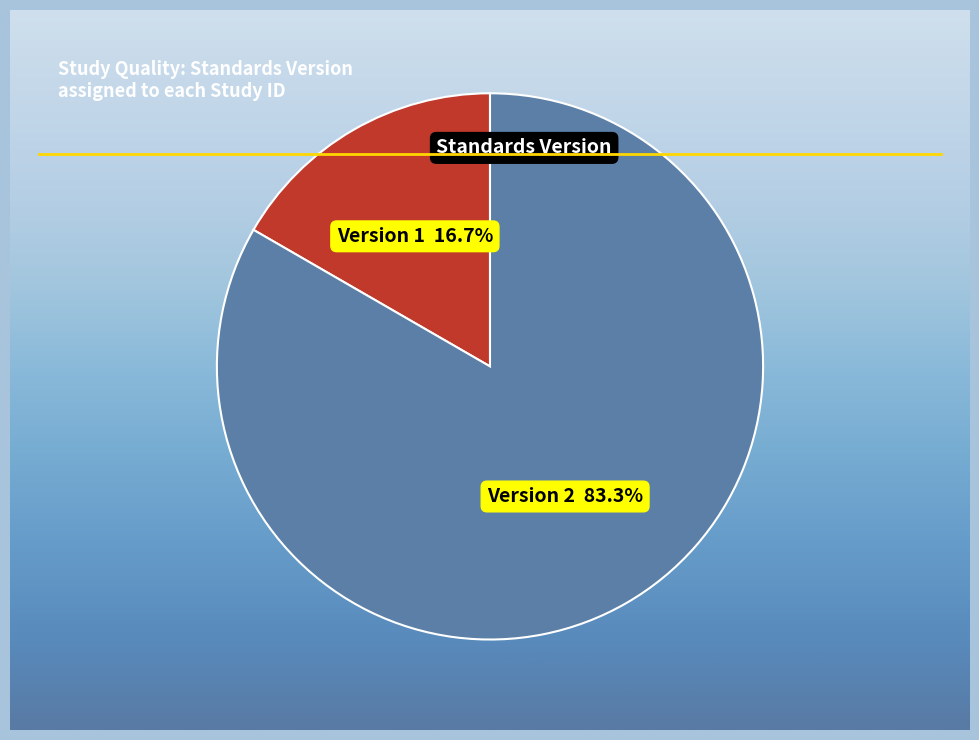

Count the number of slices in the pie.

2